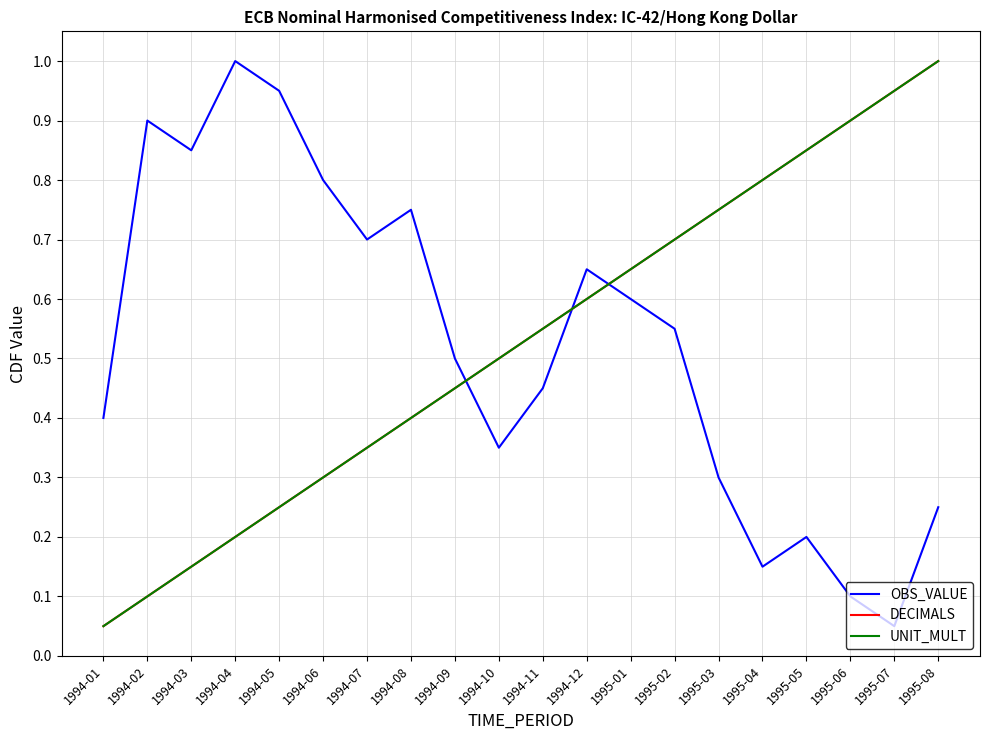

Where is OBS_VALUE nearest to the value 0?

1995-07